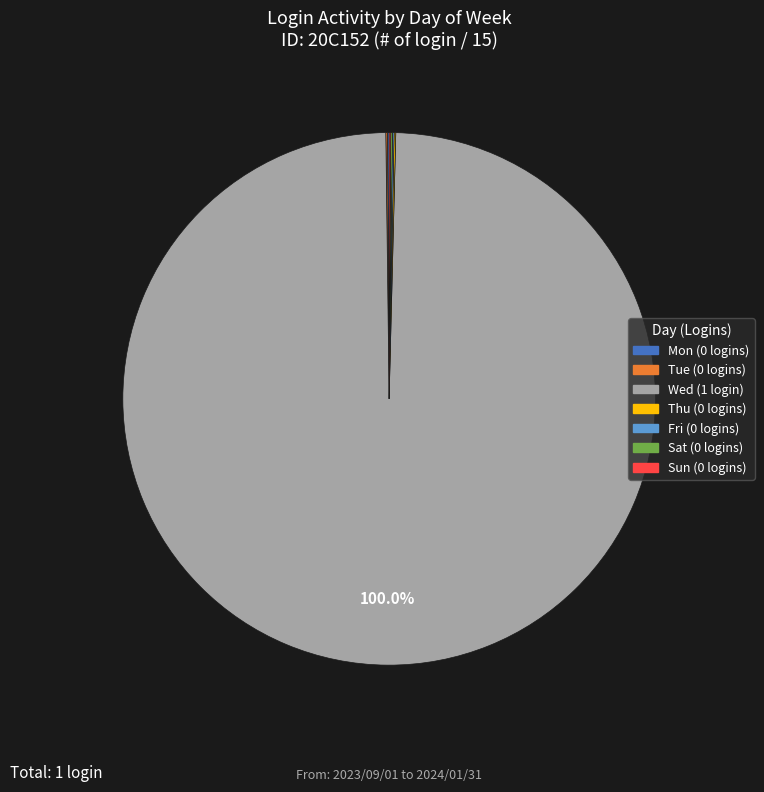

Between Sun and Mon, which is larger?

Sun